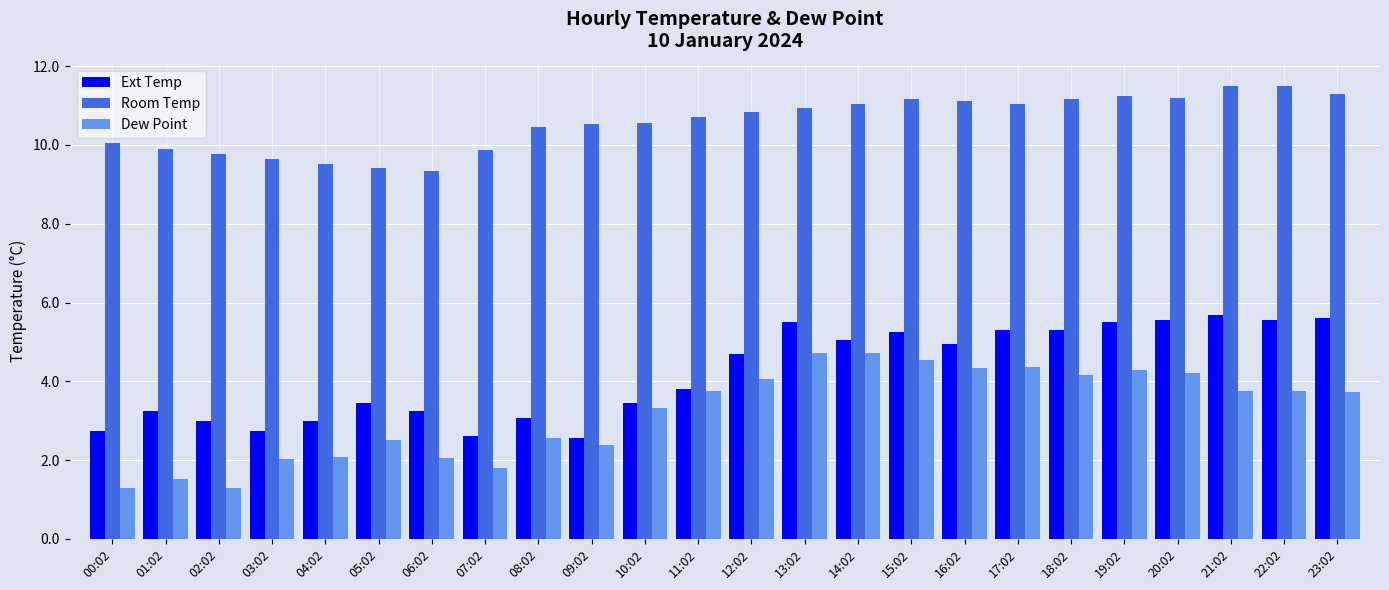

What is the highest value of the Ext Temp series?

5.7